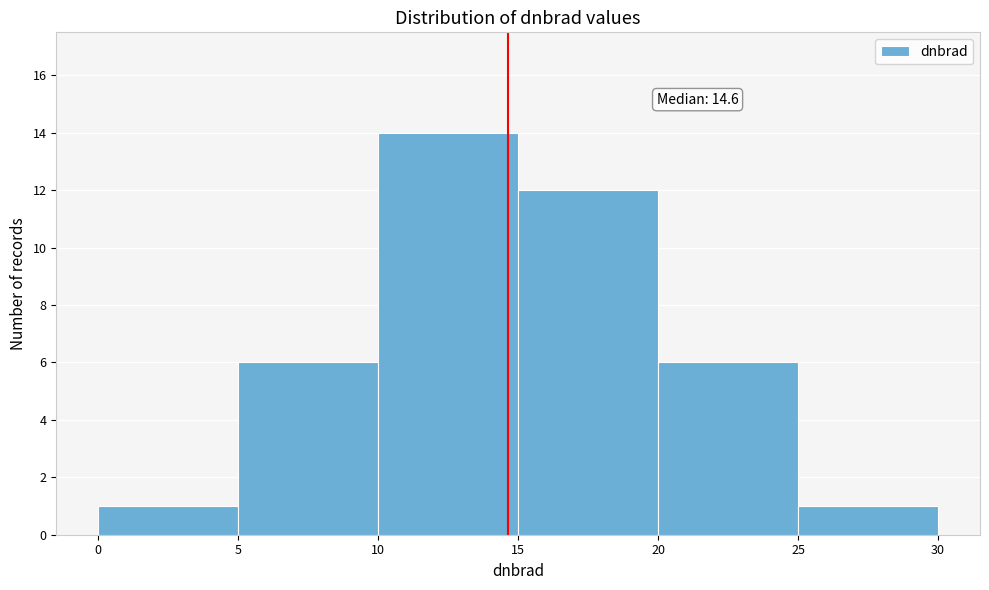

Which range on the x-axis has the tallest bar?

10 to 15